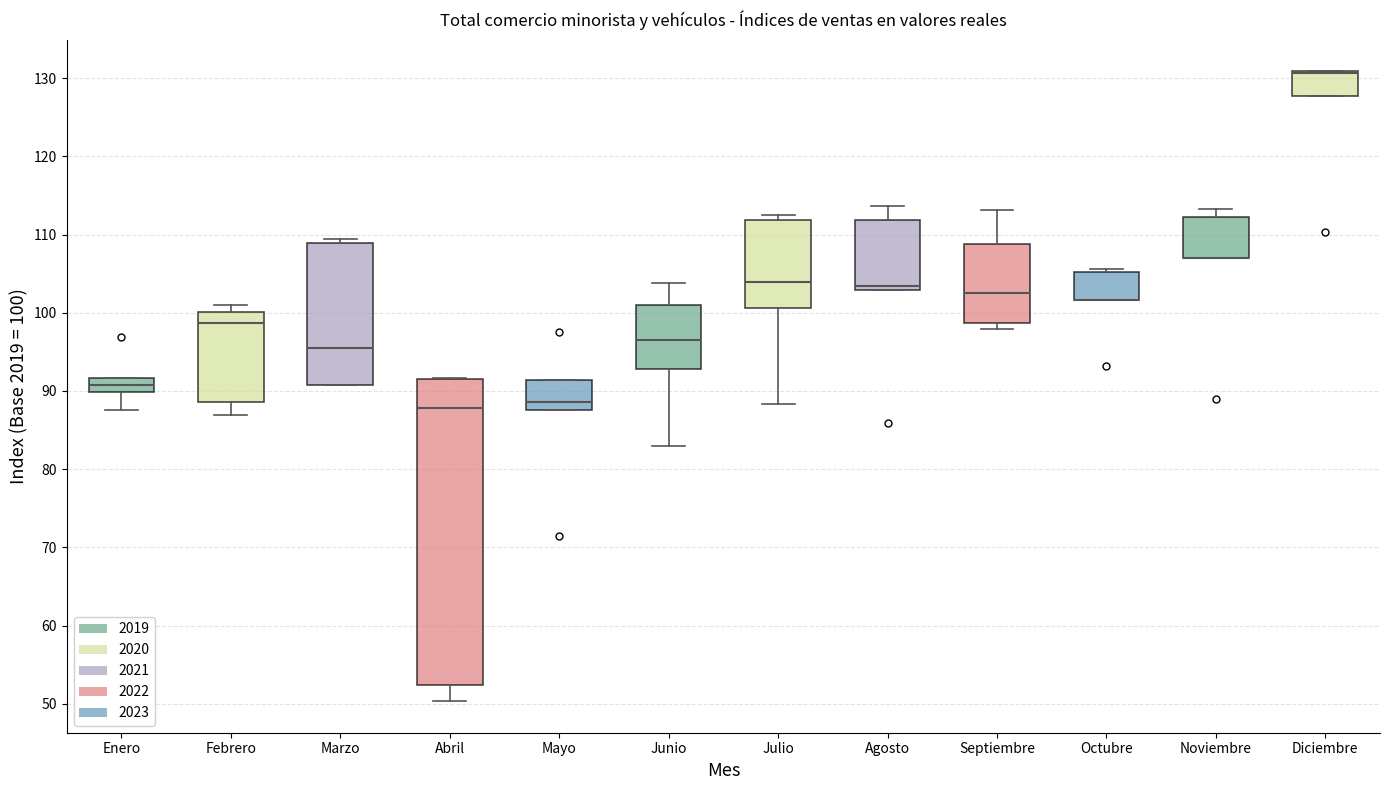

Reading left to right, transcribe this box plot: for each box, give where its median line is, the range the box spans, and where its two whiskers end, as read against the y-axis. The values are not printed on the chart, so give them approximately, as read against the axis.

Enero: median 91, box 90 to 92, whiskers 88 to 92
Febrero: median 99, box 89 to 100, whiskers 87 to 101
Marzo: median 96, box 91 to 109, whiskers 91 to 109 (just above the box's upper edge)
Abril: median 88, box 52 to 91, whiskers 50 to 92
Mayo: median 89, box 88 to 91, whiskers 88 to 91
Junio: median 96, box 93 to 101, whiskers 83 to 104
Julio: median 104, box 101 to 112, whiskers 88 to 113
Agosto: median 103 (just above the box's lower edge), box 103 to 112, whiskers 103 to 114
Septiembre: median 103, box 99 to 109, whiskers 98 to 113
Octubre: median 102 (drawn on the box's lower edge), box 102 to 105, whiskers 102 to 106
Noviembre: median 107 (drawn on the box's lower edge), box 107 to 112, whiskers 107 to 113
Diciembre: median 131 (drawn on the box's upper edge), box 128 to 131, whiskers 128 to 131